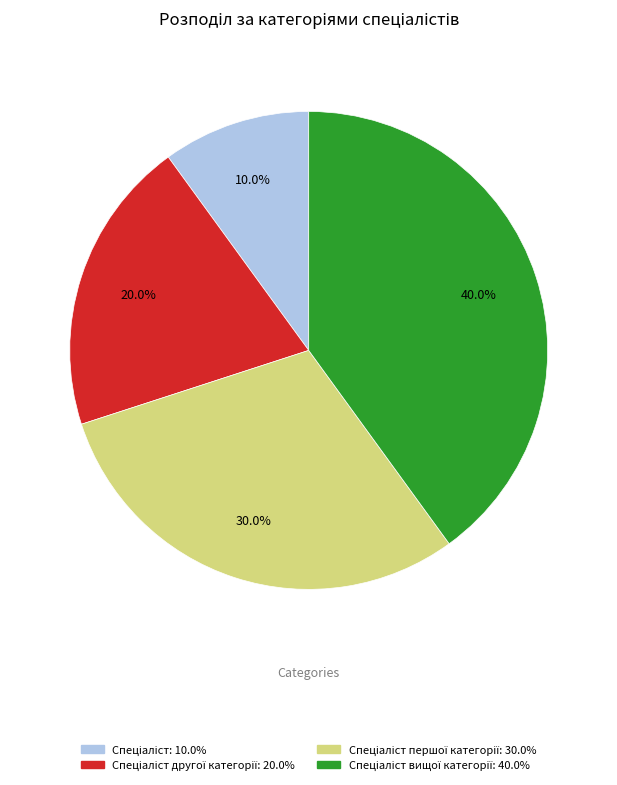

Is there any slice that represents more than half of the pie?

No